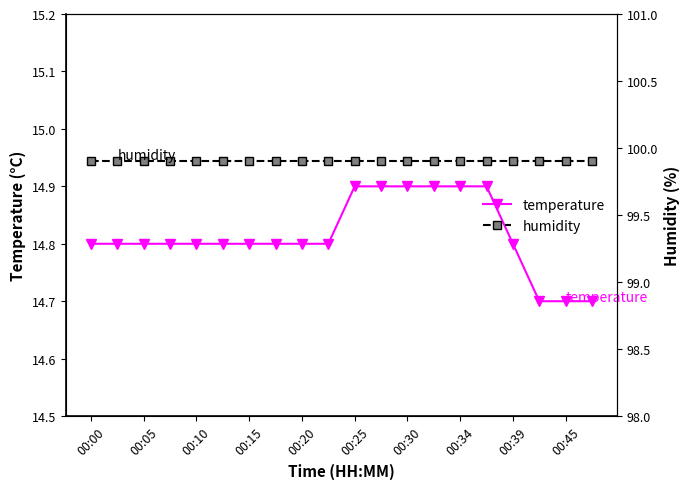

The humidity series shows 99.9 at 17. True or false?

True